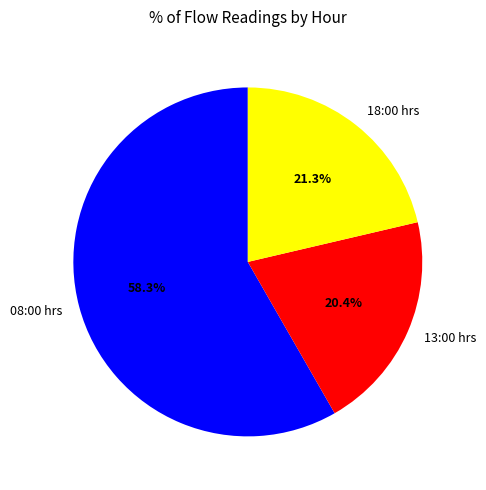

The 13:00 hrs slice represents 20% of the pie. True or false?

True